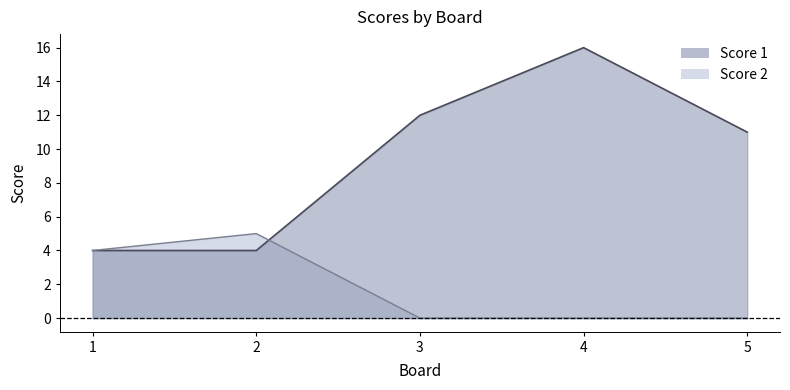

Rank the series by their maximum value, from lowest to highest.

Score 2, Score 1